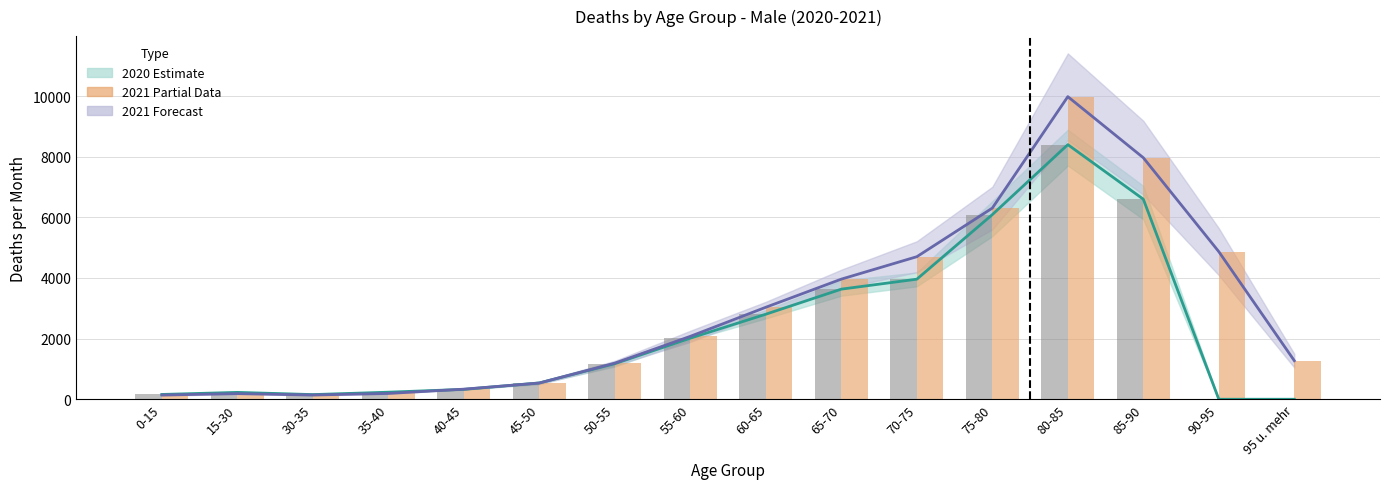

What is the label of the 3rd bar from the left?

30-35